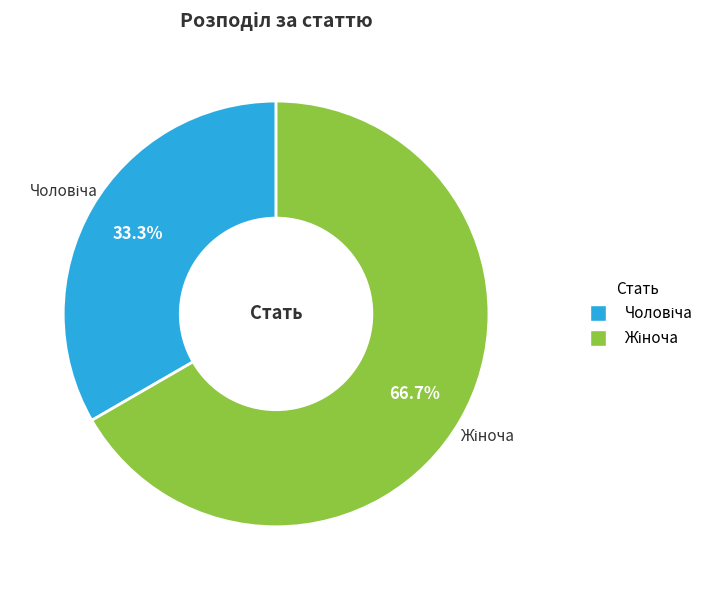

To the nearest percent, what is the average slice percentage?

50%